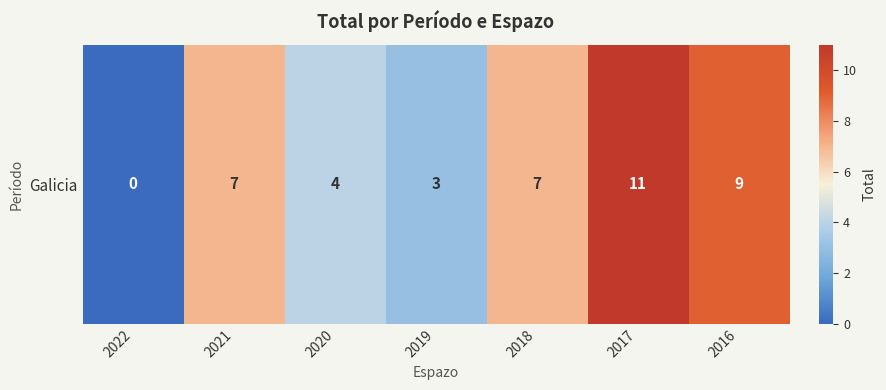

Where does the data first go above 7?

2017